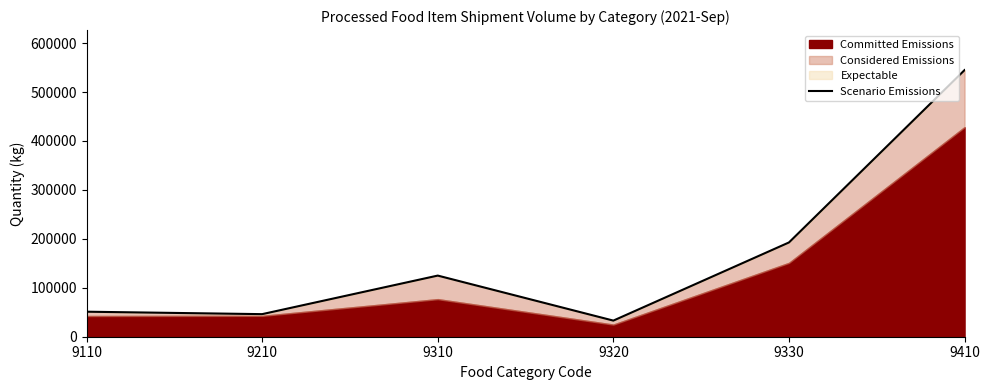

The chart shows a value of 32945 at 9320. True or false?

True